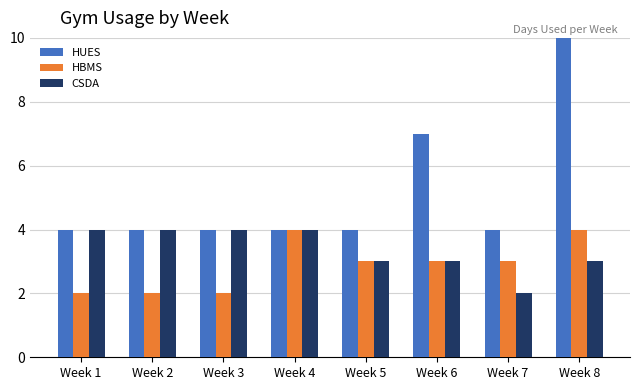

What is the average value of the HUES series?

5